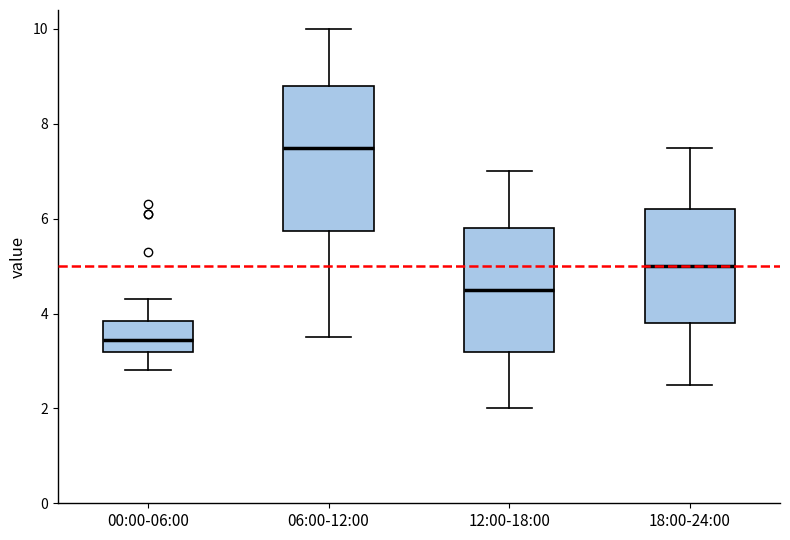

Where does the lower whisker of the box for 12:00-18:00 end on the y-axis? The values are not printed on the chart, so give them approximately, as read against the axis.

2.0